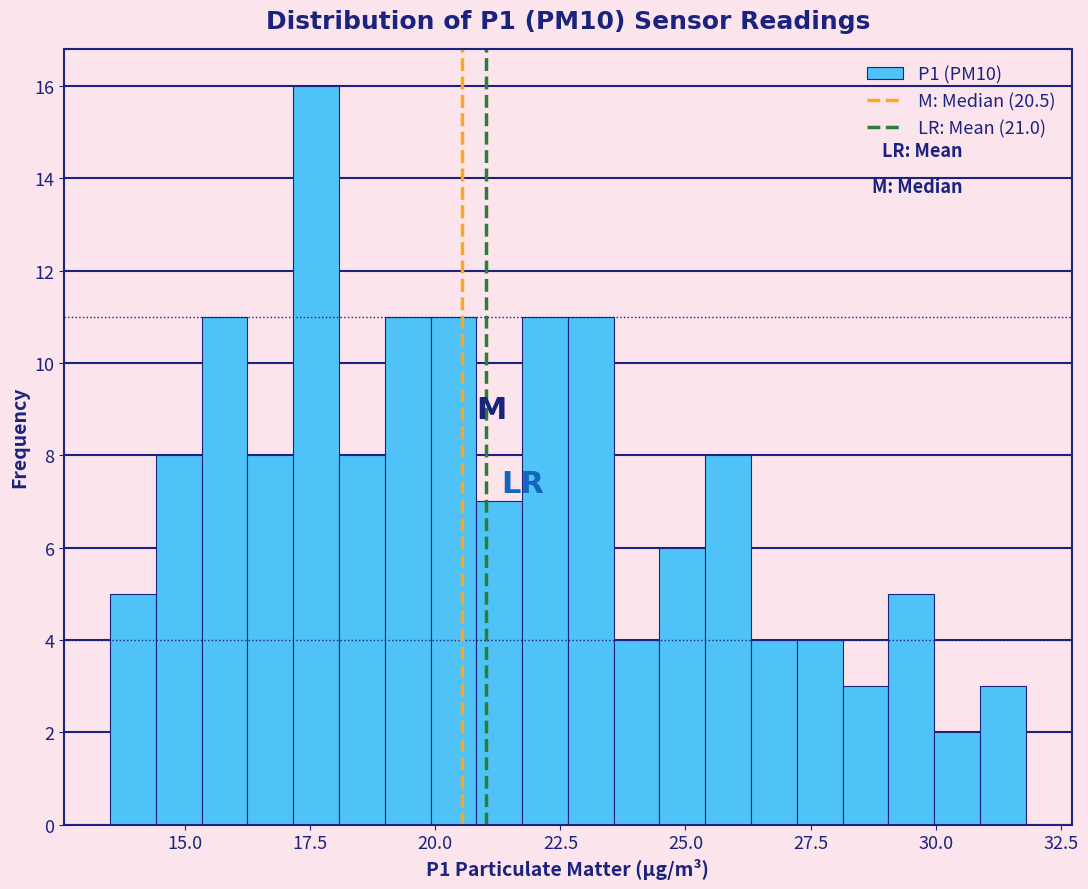

Read against the x-axis, roughly where is the centre of the tallest bar?

17.5